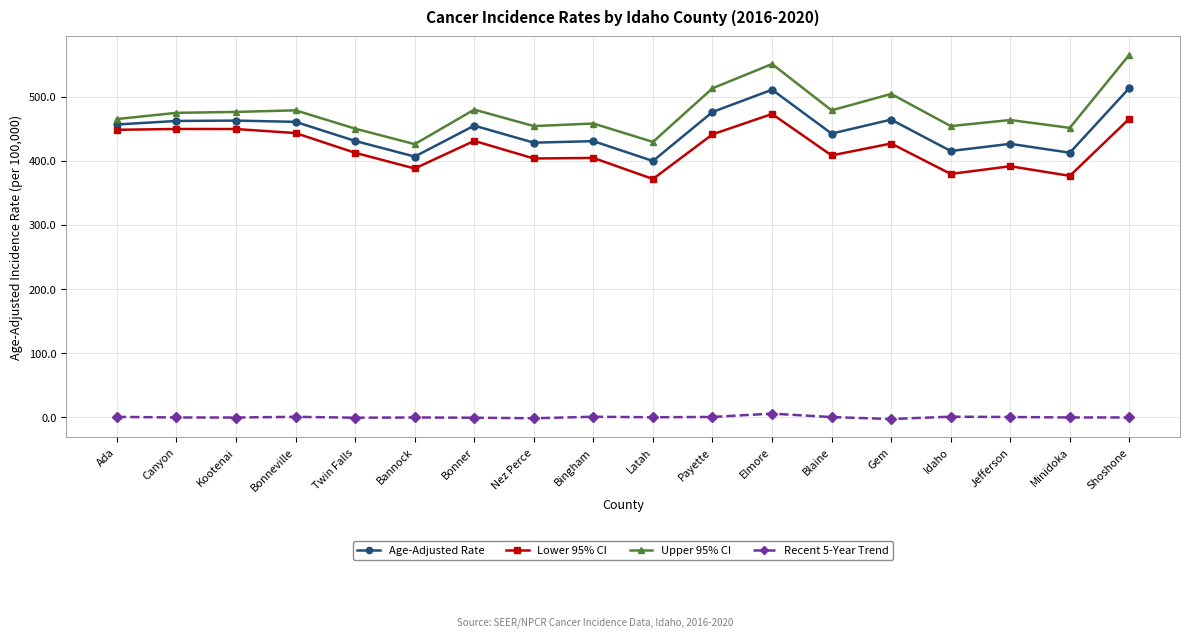

The value of Age-Adjusted Rate at Nez Perce is 428.5. True or false?

True